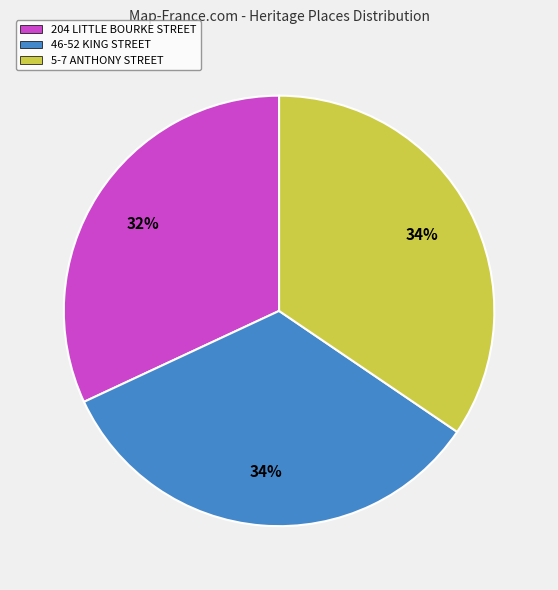

Which slice is the smallest?

204 LITTLE BOURKE STREET